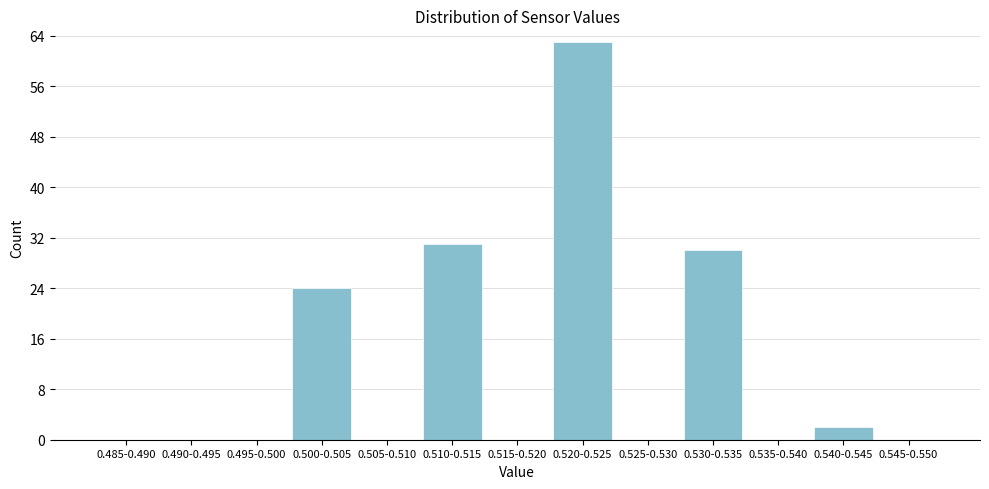

Reading right to left, list all the values displayed in this chart.

0.545-0.550=0	0.540-0.545=2	0.535-0.540=0	0.530-0.535=30	0.525-0.530=0	0.520-0.525=63	0.515-0.520=0	0.510-0.515=31	0.505-0.510=0	0.500-0.505=24	0.495-0.500=0	0.490-0.495=0	0.485-0.490=0